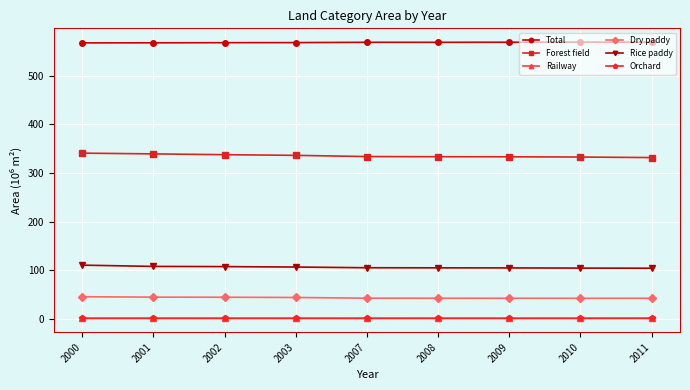

Is it true that Orchard equals 1.1 at 2008?

True